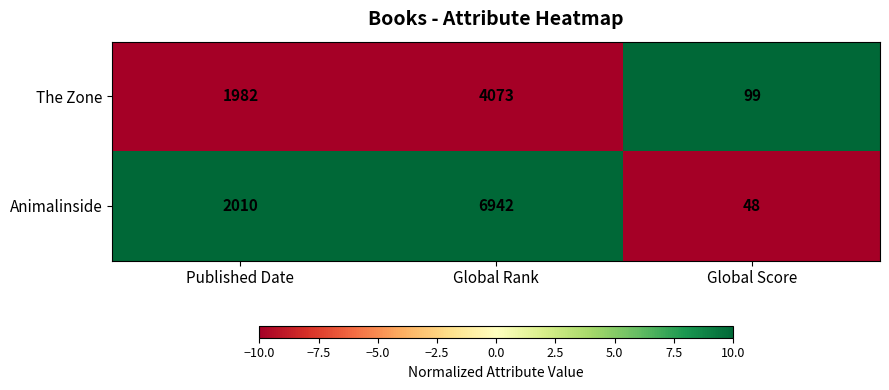

Between Global Rank and Global Score, which series saw the biggest shift?

Animalinside